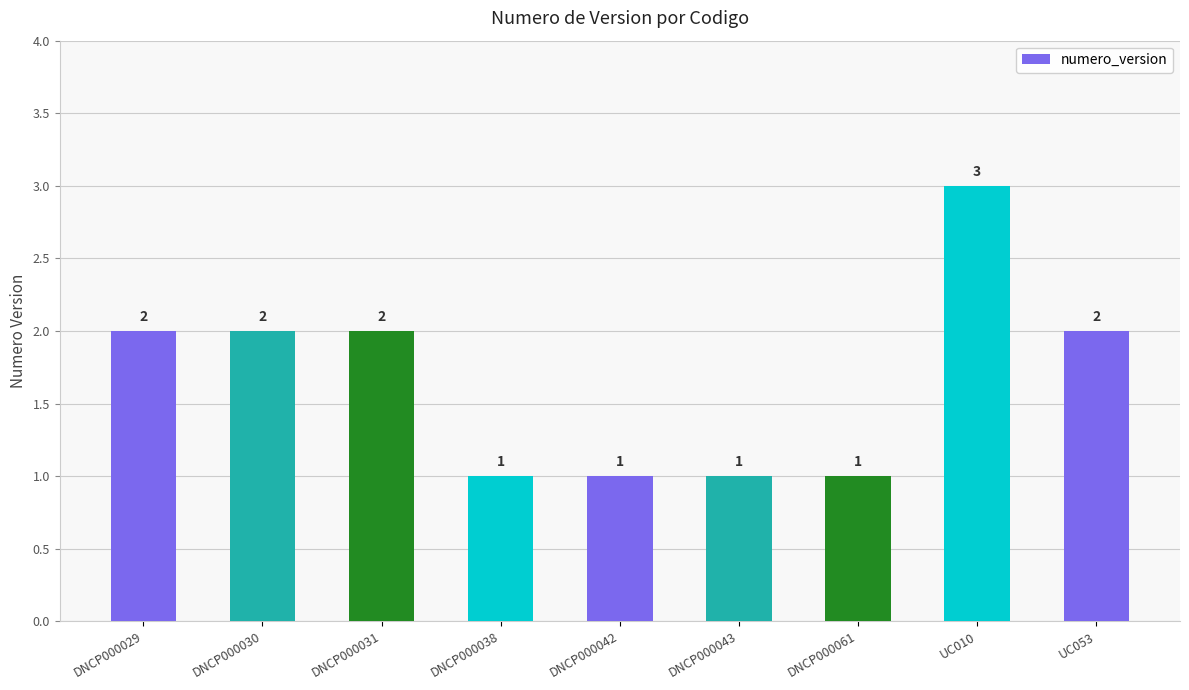

The value at UC053 is 2. True or false?

True